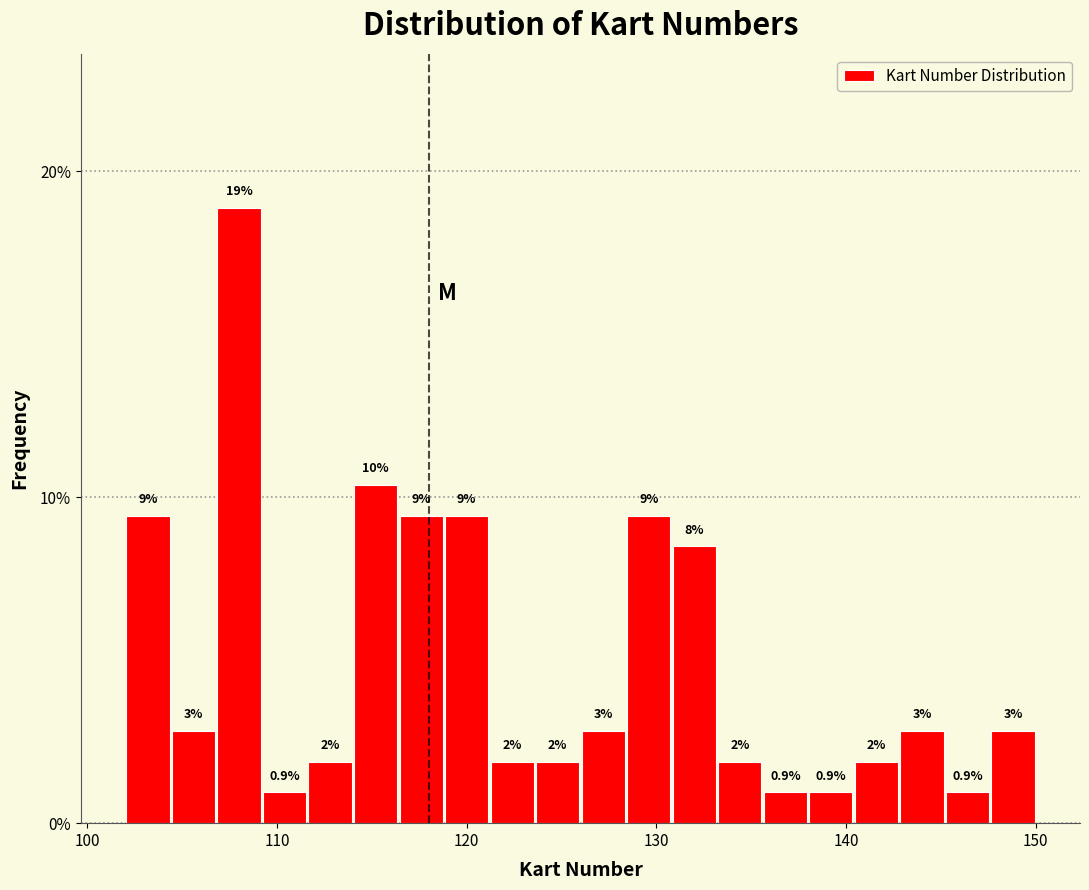

Read against the x-axis, roughly where is the centre of the tallest bar?

108